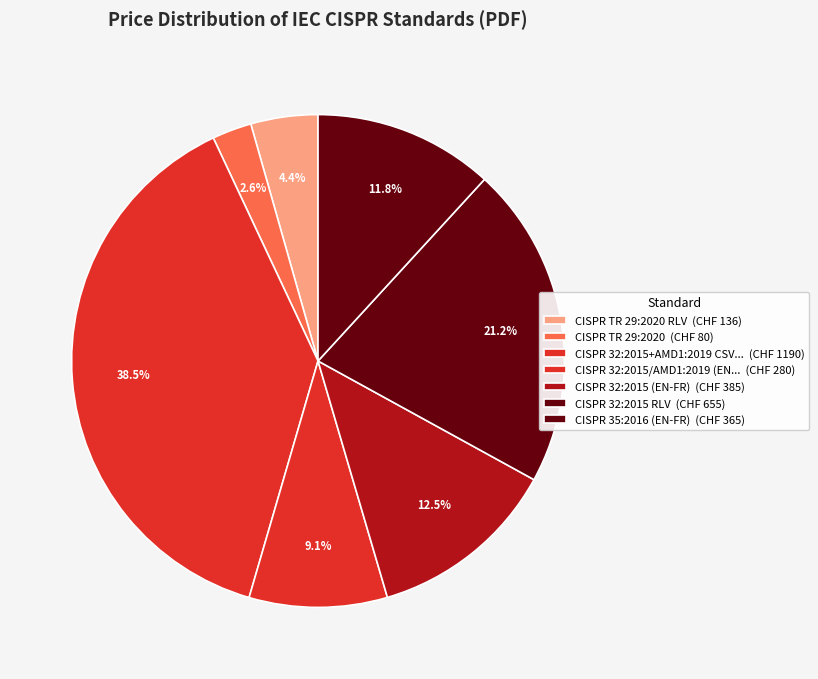

To the nearest percent, what is the difference between the largest and smallest slice percentages?

36%